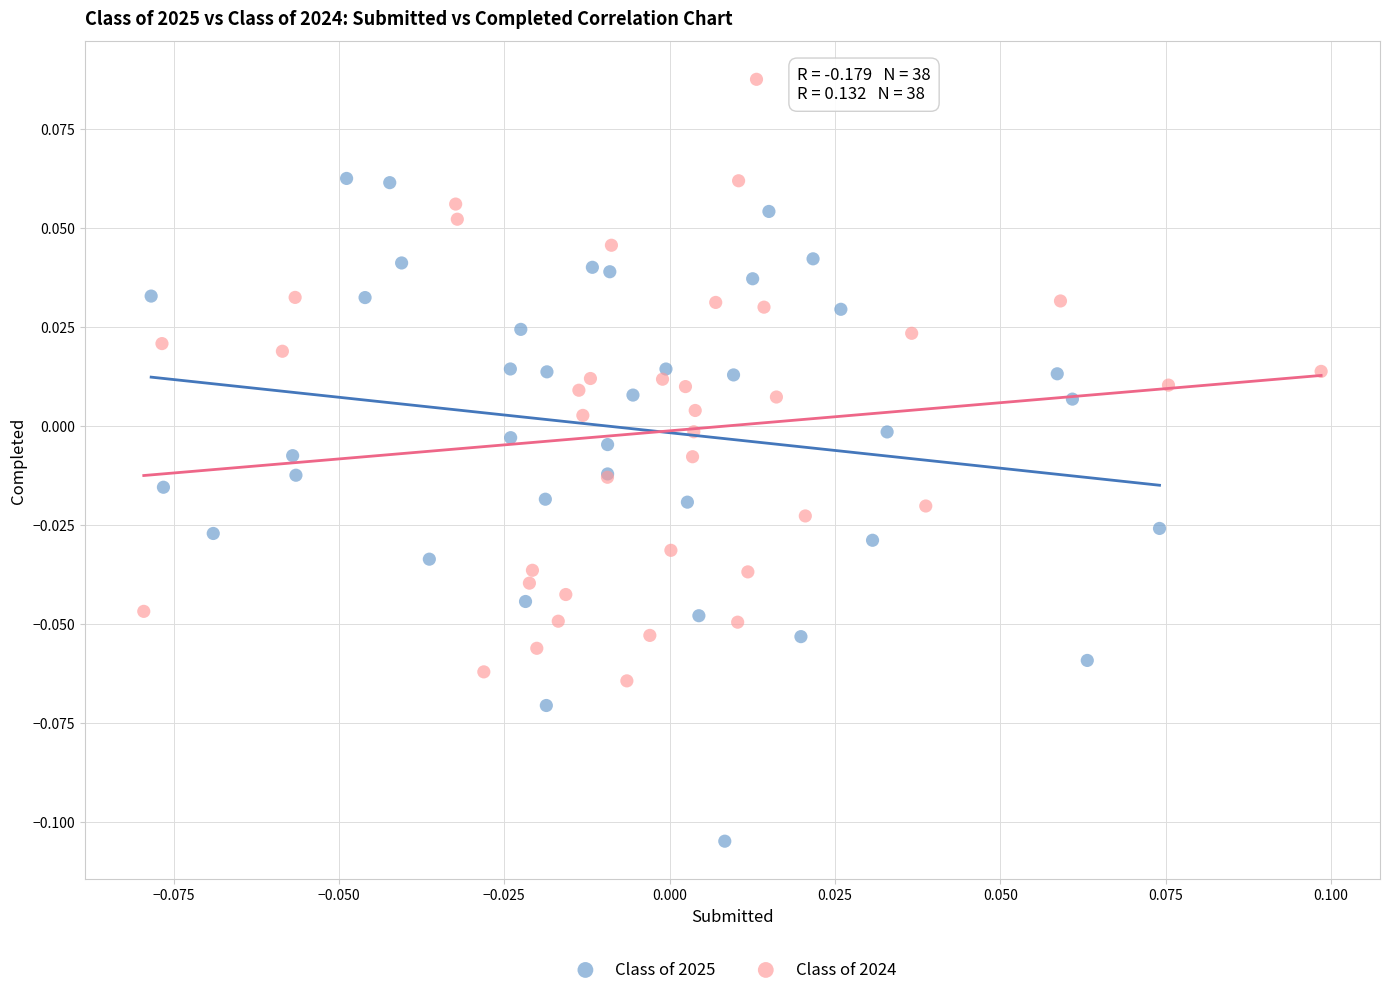

Which series contains the highest Y value?

Class of 2024